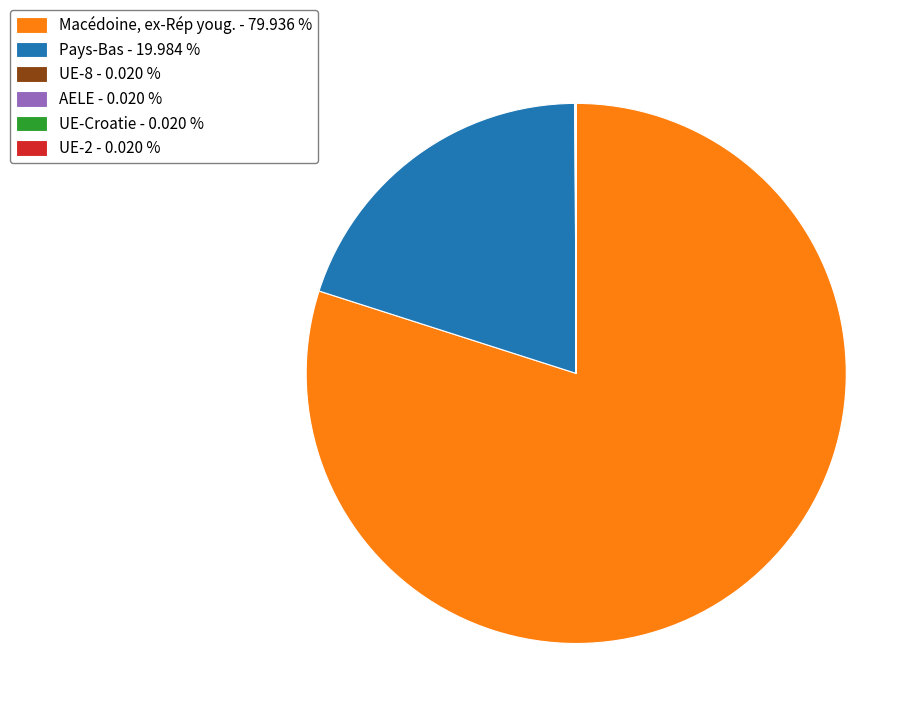

Which slice is the largest?

Macédoine, ex-Rép youg. - 79.936 %